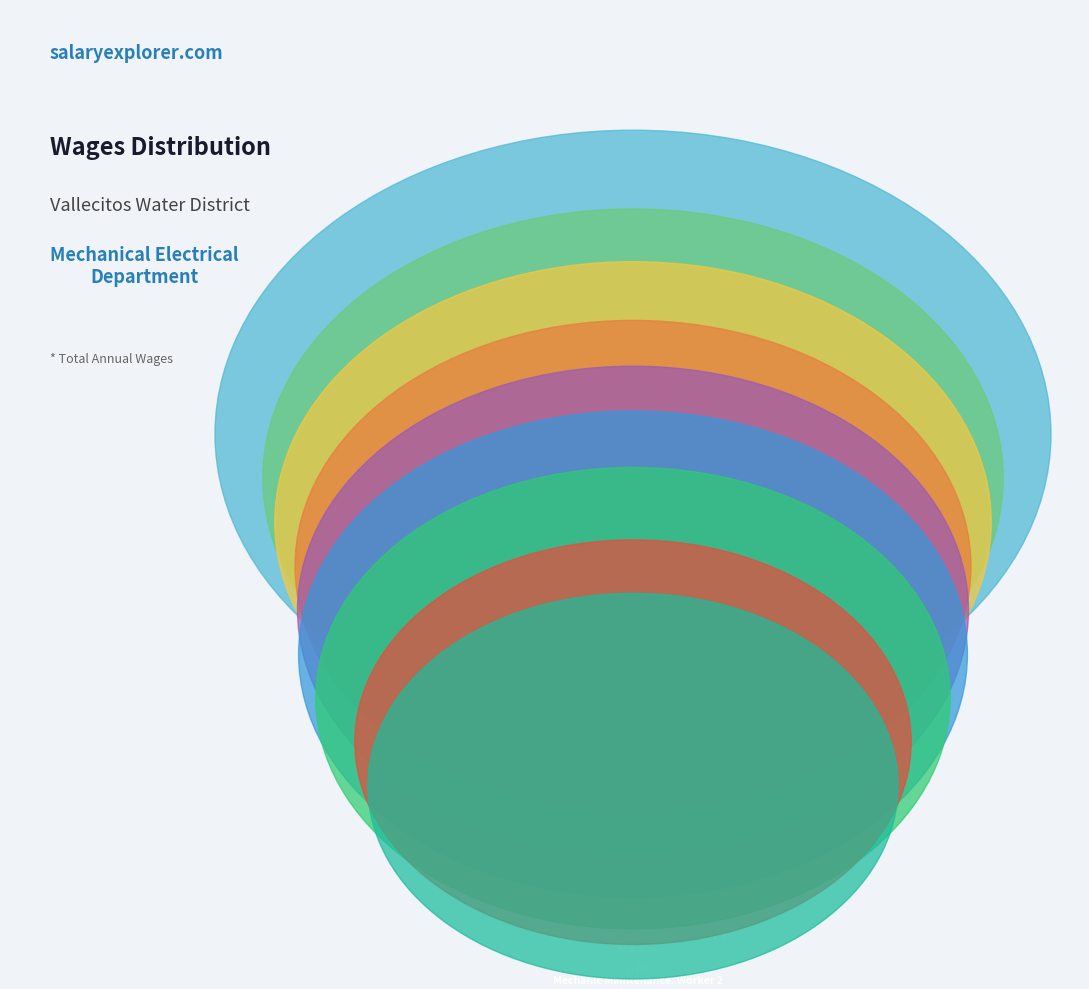

Between Pump/Motor Tech 1 and Elec / Instrument Technician (1), which is larger?

Elec / Instrument Technician (1)